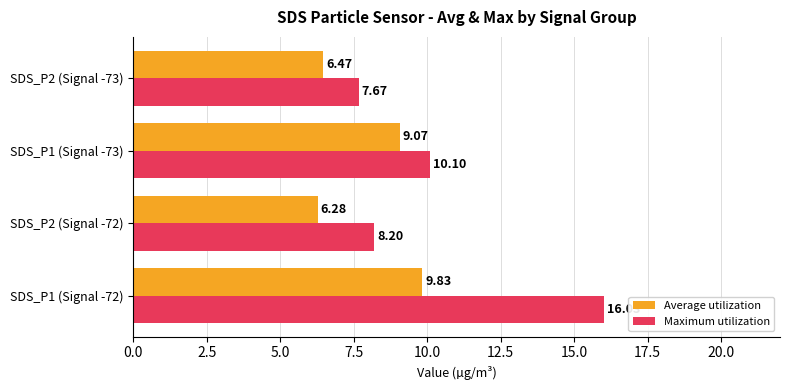

What are all the series names shown in the legend?

Average utilization, Maximum utilization